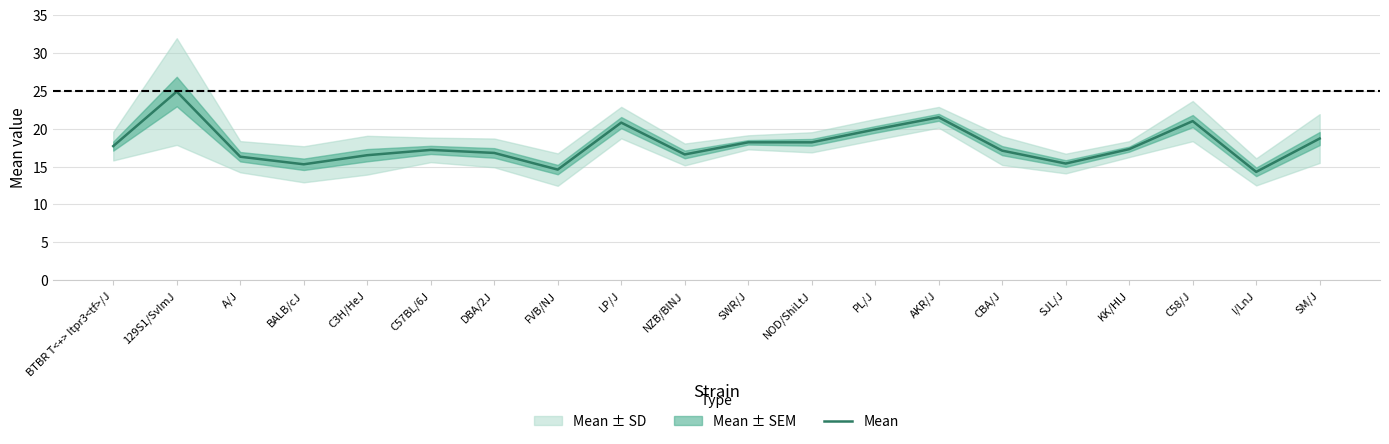

What is the value of the 4th point from the left?

15.3